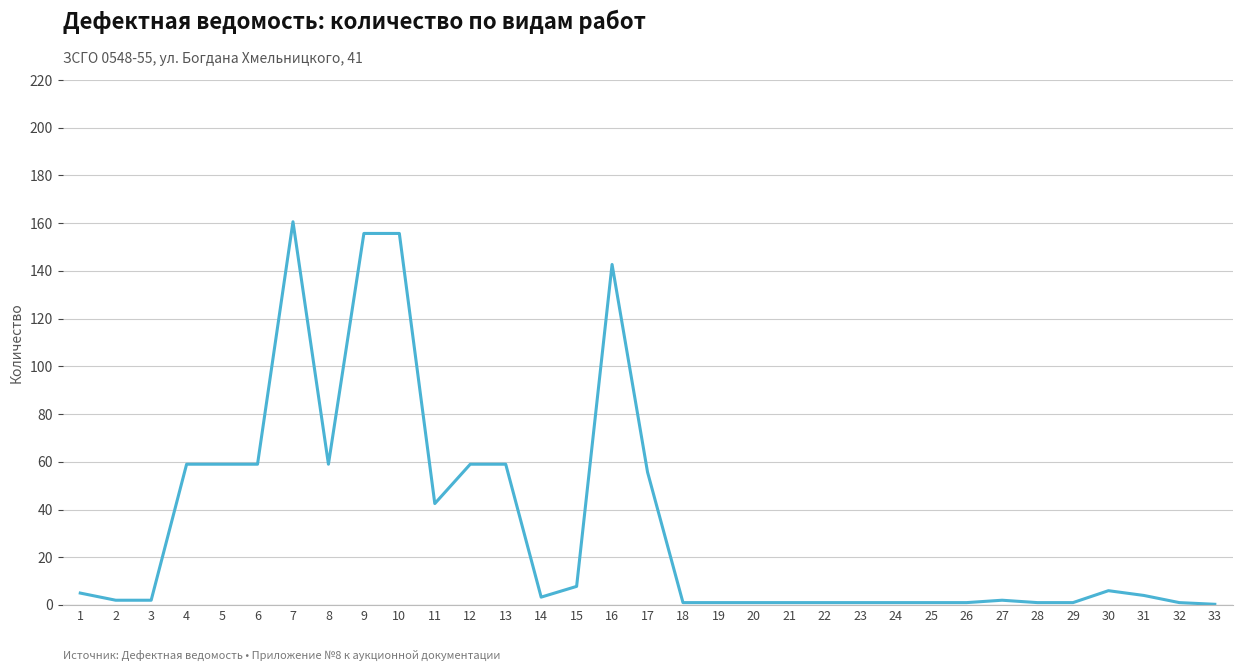

What is the minimum value shown in the chart?

0.3